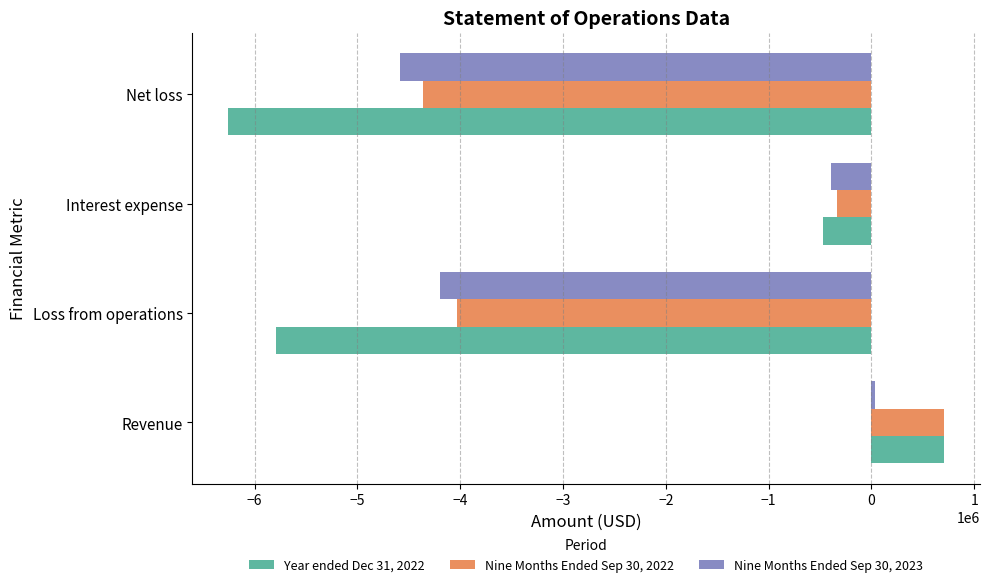

Is the value of Nine Months Ended Sep 30, 2023 at Revenue greater than the value of Nine Months Ended Sep 30, 2022 at Revenue?

No